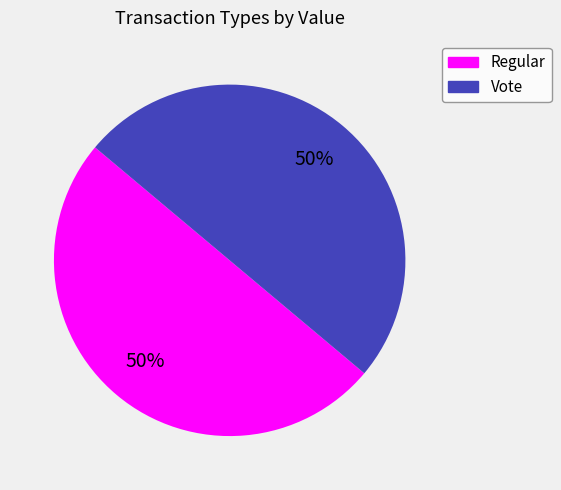

The Regular slice represents 50% of the pie. True or false?

True